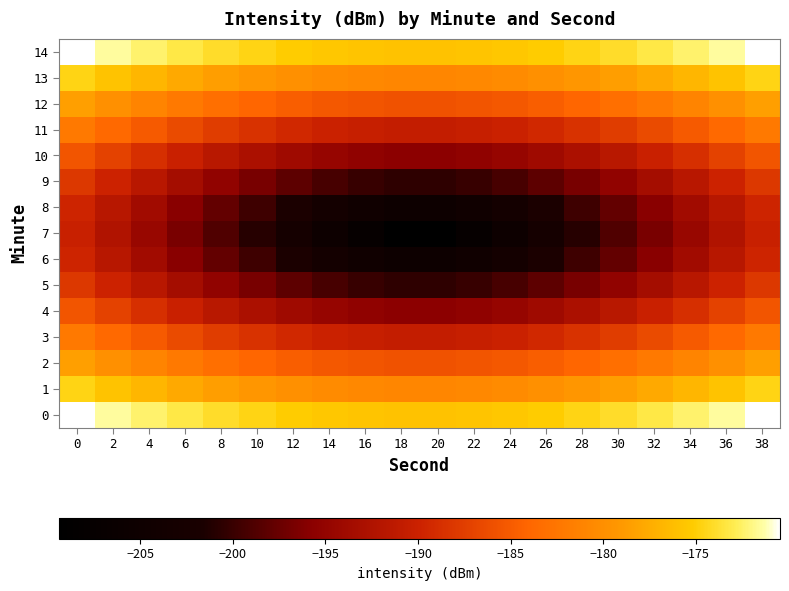

Reading left to right, list all the values displayed in this chart.

0: 0=-170.5	2=-171.5	4=-172.4	6=-173.2	8=-174.0	10=-174.6	12=-175.1	14=-175.5	16=-175.8	18=-175.9	20=-175.9	22=-175.8	24=-175.5	26=-175.1	28=-174.6	30=-174.0	32=-173.2	34=-172.4	36=-171.5	38=-170.5
1: 0=-174.6	2=-175.8	4=-176.8	6=-177.8	8=-178.6	10=-179.3	12=-179.9	14=-180.4	16=-180.7	18=-180.8	20=-180.8	22=-180.7	24=-180.4	26=-179.9	28=-179.3	30=-178.6	32=-177.8	34=-176.8	36=-175.8	38=-174.6
2: 0=-178.6	2=-179.9	4=-181.1	6=-182.2	8=-183.2	10=-184.0	12=-184.7	14=-185.2	16=-185.6	18=-185.7	20=-185.7	22=-185.6	24=-185.2	26=-184.7	28=-184.0	30=-183.2	32=-182.2	34=-181.1	36=-179.9	38=-178.6
3: 0=-182.2	2=-183.7	4=-185.1	6=-186.4	8=-187.5	10=-188.5	12=-189.4	14=-190.0	16=-190.5	18=-190.7	20=-190.7	22=-190.5	24=-190.0	26=-189.4	28=-188.5	30=-187.5	32=-186.4	34=-185.1	36=-183.7	38=-182.2
4: 0=-185.4	2=-187.1	4=-188.7	6=-190.2	8=-191.6	10=-192.8	12=-193.9	14=-194.7	16=-195.3	18=-195.6	20=-195.6	22=-195.3	24=-194.7	26=-193.9	28=-192.8	30=-191.6	32=-190.2	34=-188.7	36=-187.1	38=-185.4
5: 0=-188.0	2=-189.9	4=-191.7	6=-193.5	8=-195.2	10=-196.7	12=-198.1	14=-199.2	16=-200.1	18=-200.5	20=-200.5	22=-200.1	24=-199.2	26=-198.1	28=-196.7	30=-195.2	32=-193.5	34=-191.7	36=-189.9	38=-188.0
6: 0=-189.7	2=-191.8	4=-193.8	6=-195.8	8=-197.8	10=-199.7	12=-201.5	14=-203.2	16=-204.6	18=-205.4	20=-205.4	22=-204.6	24=-203.2	26=-201.5	28=-199.7	30=-197.8	32=-195.8	34=-193.8	36=-191.8	38=-189.7
7: 0=-190.3	2=-192.4	4=-194.5	6=-196.7	8=-198.8	10=-200.9	12=-203.0	14=-205.1	16=-207.3	18=-209.4	20=-209.4	22=-207.3	24=-205.1	26=-203.0	28=-200.9	30=-198.8	32=-196.7	34=-194.5	36=-192.4	38=-190.3
8: 0=-189.7	2=-191.8	4=-193.8	6=-195.8	8=-197.8	10=-199.7	12=-201.5	14=-203.2	16=-204.6	18=-205.4	20=-205.4	22=-204.6	24=-203.2	26=-201.5	28=-199.7	30=-197.8	32=-195.8	34=-193.8	36=-191.8	38=-189.7
9: 0=-188.0	2=-189.9	4=-191.7	6=-193.5	8=-195.2	10=-196.7	12=-198.1	14=-199.2	16=-200.1	18=-200.5	20=-200.5	22=-200.1	24=-199.2	26=-198.1	28=-196.7	30=-195.2	32=-193.5	34=-191.7	36=-189.9	38=-188.0
10: 0=-185.4	2=-187.1	4=-188.7	6=-190.2	8=-191.6	10=-192.8	12=-193.9	14=-194.7	16=-195.3	18=-195.6	20=-195.6	22=-195.3	24=-194.7	26=-193.9	28=-192.8	30=-191.6	32=-190.2	34=-188.7	36=-187.1	38=-185.4
11: 0=-182.2	2=-183.7	4=-185.1	6=-186.4	8=-187.5	10=-188.5	12=-189.4	14=-190.0	16=-190.5	18=-190.7	20=-190.7	22=-190.5	24=-190.0	26=-189.4	28=-188.5	30=-187.5	32=-186.4	34=-185.1	36=-183.7	38=-182.2
12: 0=-178.6	2=-179.9	4=-181.1	6=-182.2	8=-183.2	10=-184.0	12=-184.7	14=-185.2	16=-185.6	18=-185.7	20=-185.7	22=-185.6	24=-185.2	26=-184.7	28=-184.0	30=-183.2	32=-182.2	34=-181.1	36=-179.9	38=-178.6
13: 0=-174.6	2=-175.8	4=-176.8	6=-177.8	8=-178.6	10=-179.3	12=-179.9	14=-180.4	16=-180.7	18=-180.8	20=-180.8	22=-180.7	24=-180.4	26=-179.9	28=-179.3	30=-178.6	32=-177.8	34=-176.8	36=-175.8	38=-174.6
14: 0=-170.5	2=-171.5	4=-172.4	6=-173.2	8=-174.0	10=-174.6	12=-175.1	14=-175.5	16=-175.8	18=-175.9	20=-175.9	22=-175.8	24=-175.5	26=-175.1	28=-174.6	30=-174.0	32=-173.2	34=-172.4	36=-171.5	38=-170.5